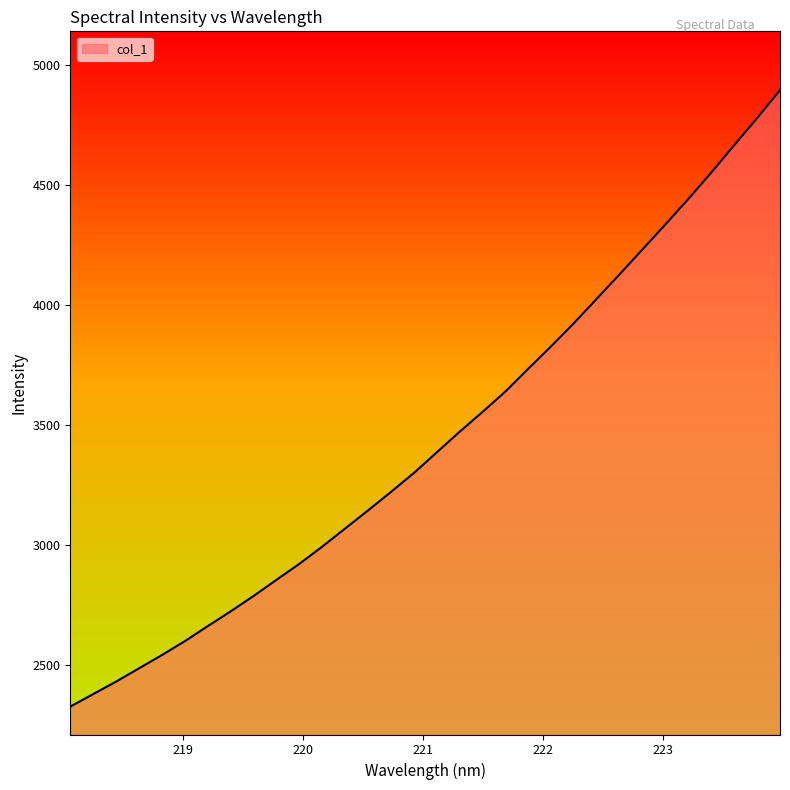

What is the greatest value displayed?

4895.3